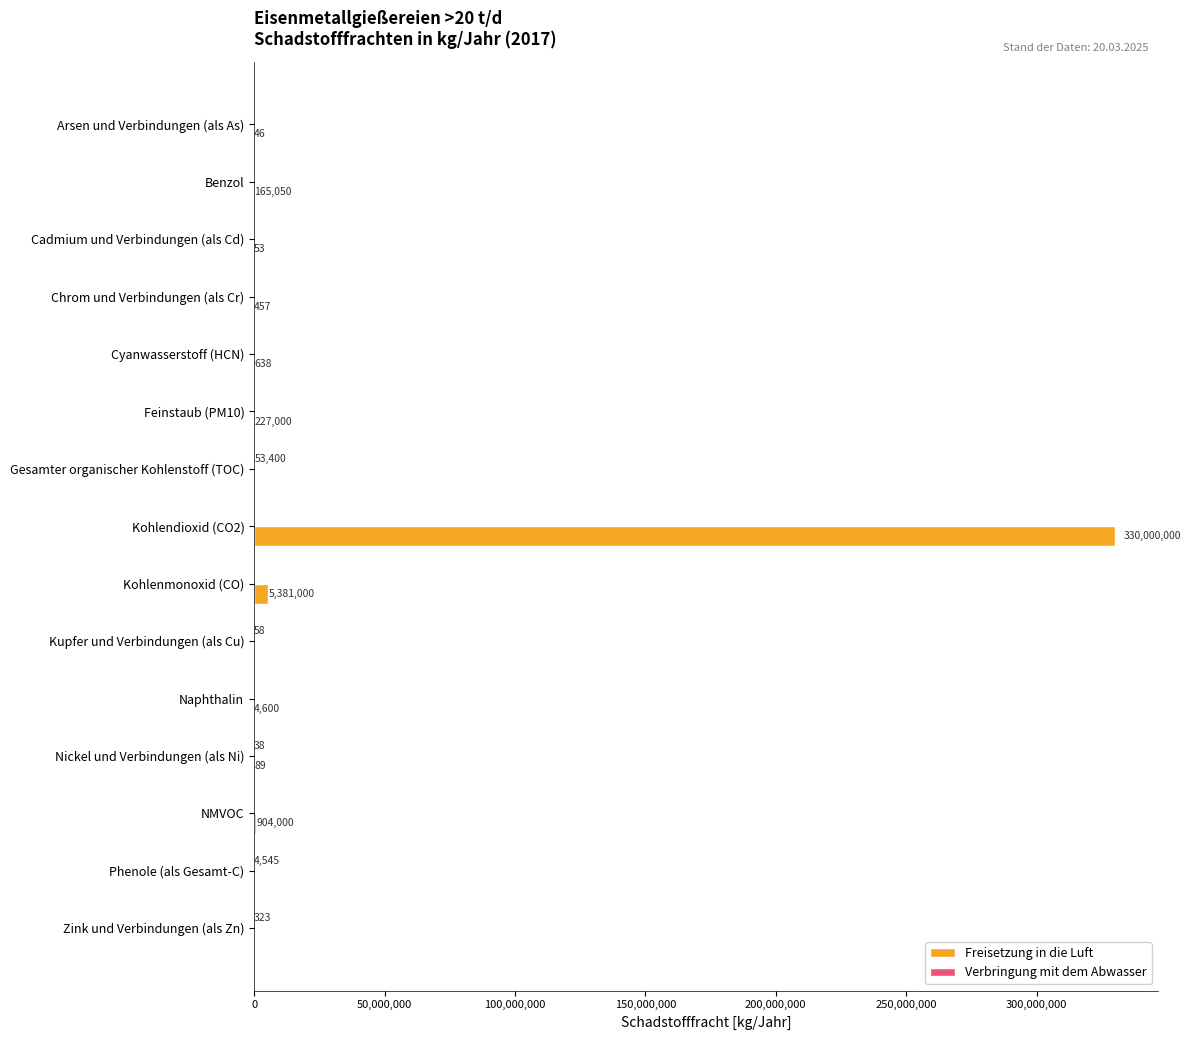

Between Cadmium und Verbindungen (als Cd) and Cyanwasserstoff (HCN), which series saw the biggest shift?

Freisetzung in die Luft